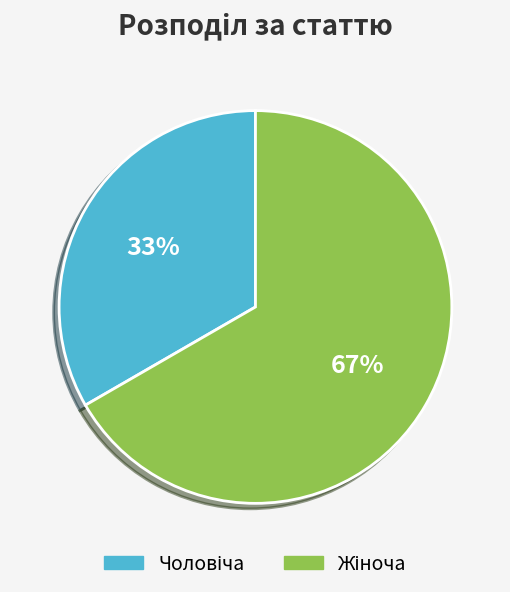

Is there any slice that represents more than half of the pie?

Yes